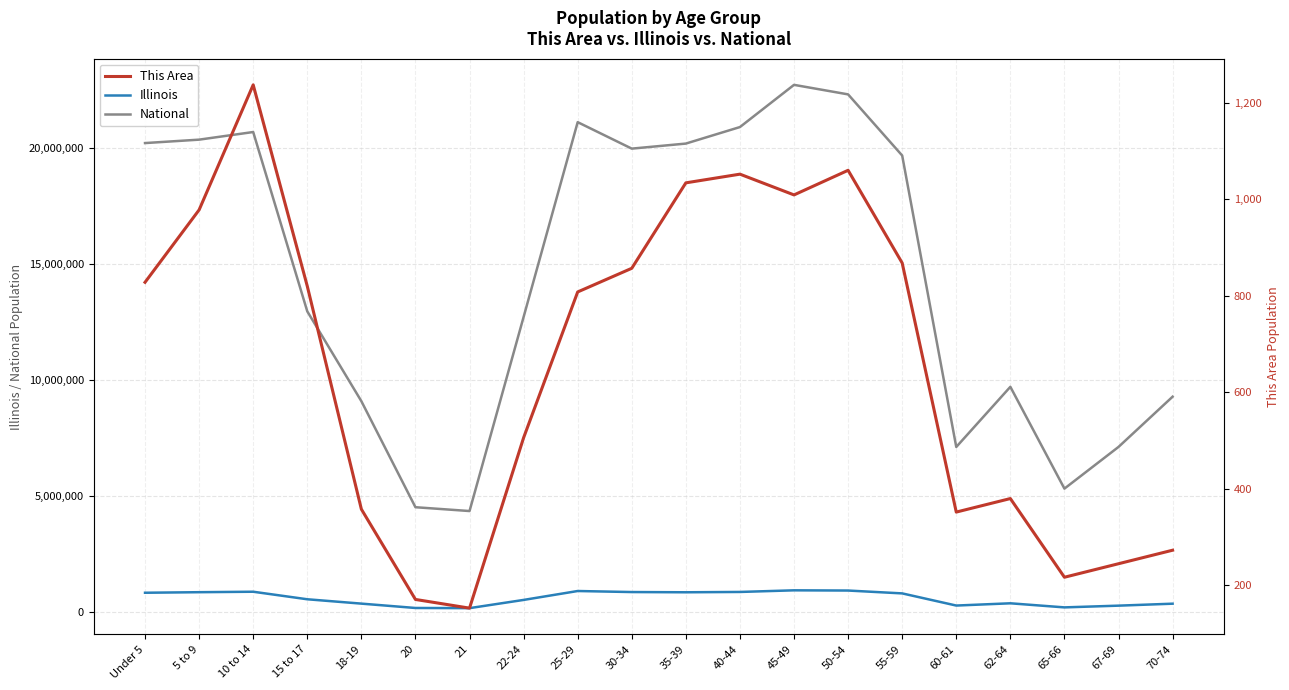

True or false: This Area and National intersect in this chart.

False